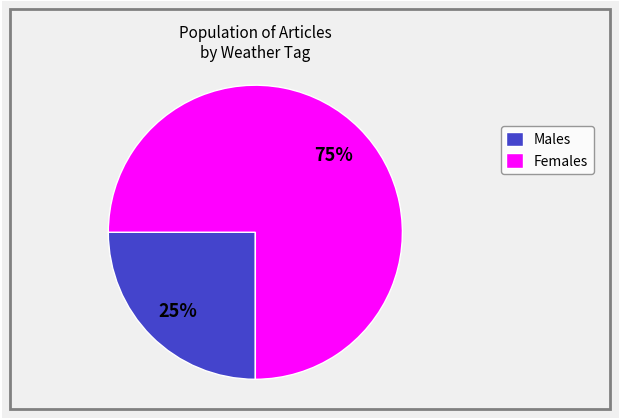

What is the ratio of the value at Males to the value at Females?

0.3